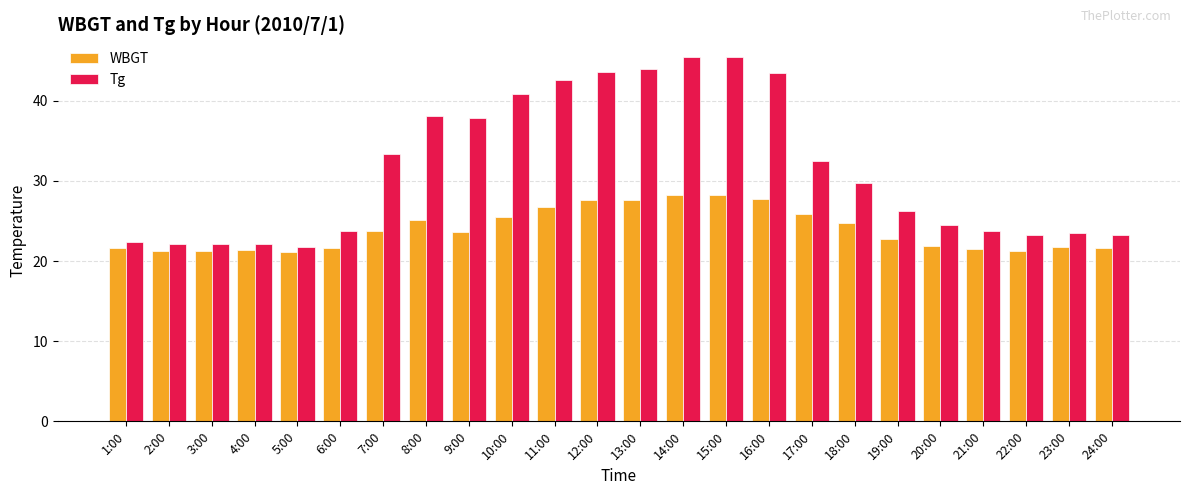

Is the value of Tg at 8:00 greater than the value of WBGT at 6:00?

Yes